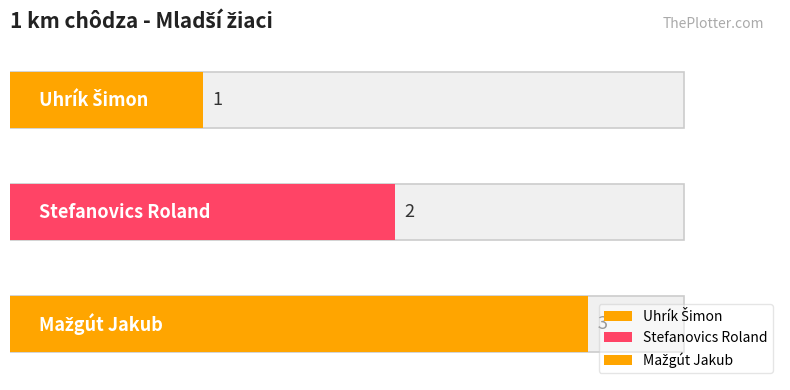

Is it true that the value at Stefanovics Roland is 1?

False